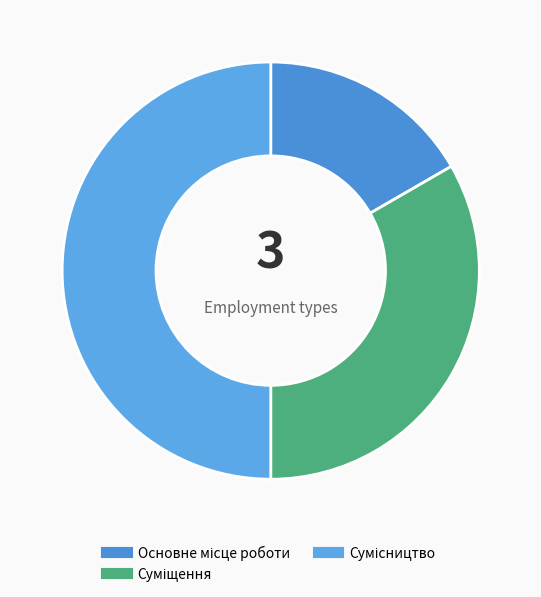

Count the number of slices in the pie.

3